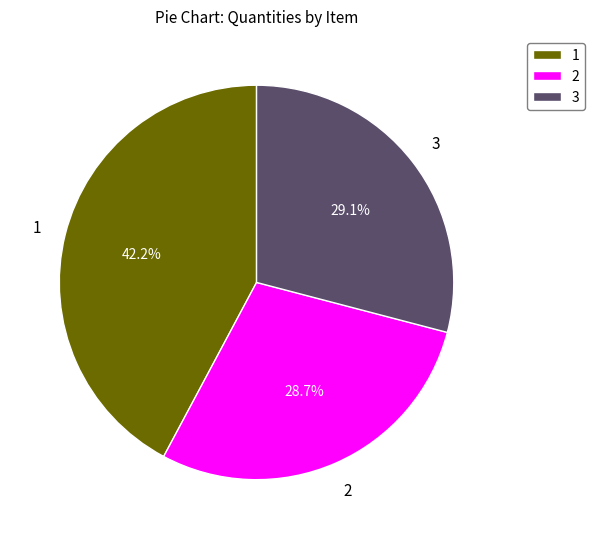

Does any single category account for the majority?

No